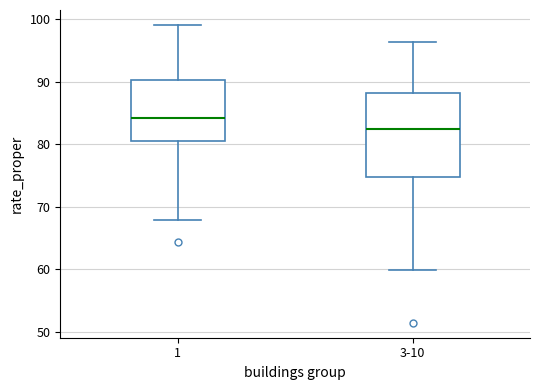

Reading left to right, transcribe this box plot: for each box, give where its median line is, the range the box spans, and where its two whiskers end, as read against the y-axis. The values are not printed on the chart, so give them approximately, as read against the axis.

1: median 84, box 81 to 90, whiskers 68 to 99
3-10: median 82, box 75 to 88, whiskers 60 to 96